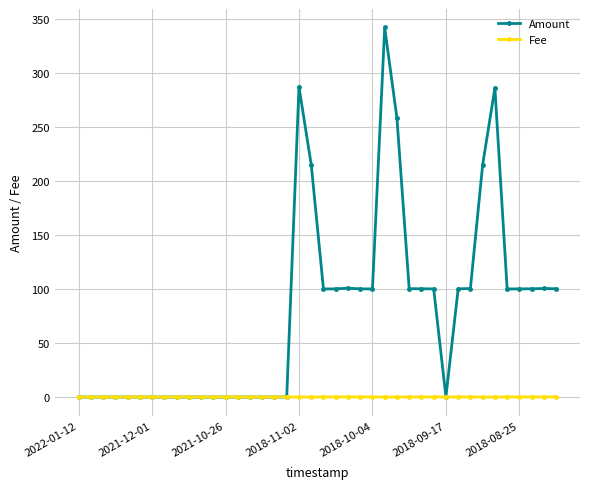

At how many categories does at least one series exceed 269?

3